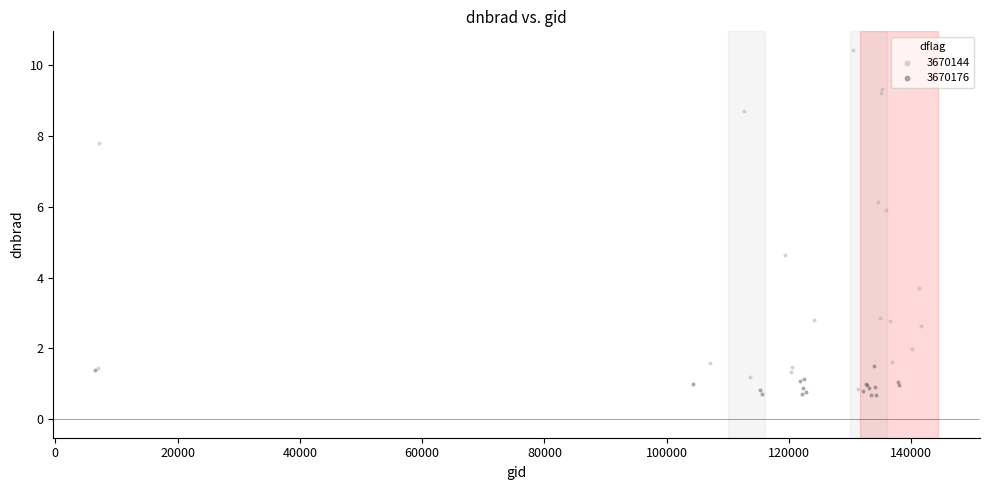

Which series has the largest Y range (max minus min)?

3670144